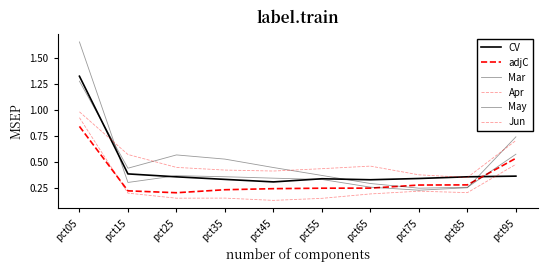

How many lines are shown in the chart?

6